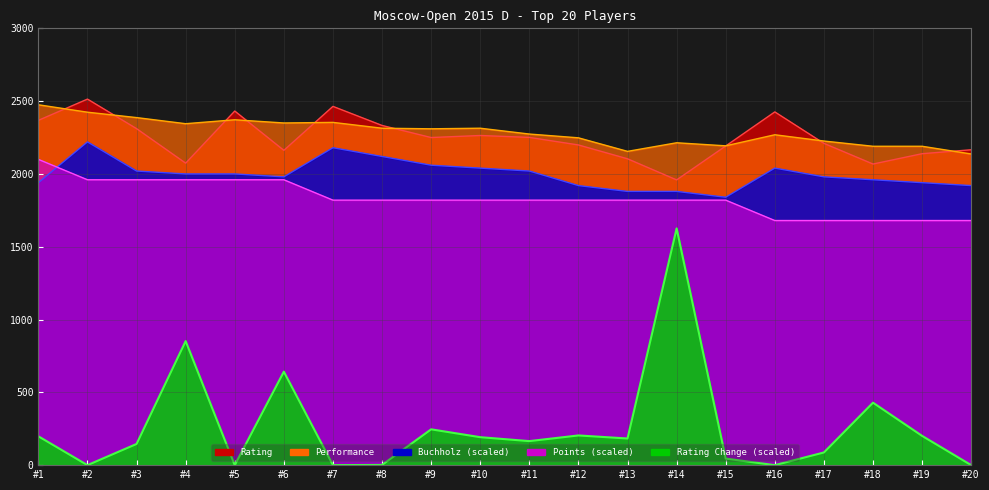

What is the maximum value shown in the chart?

2514.0